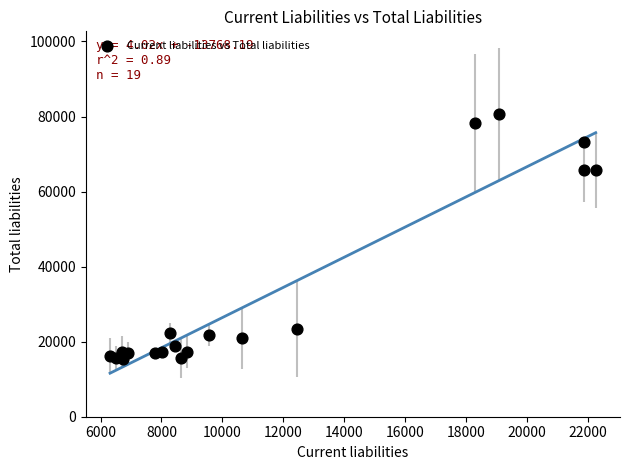

What is the range of X values (max minus min)?

15949